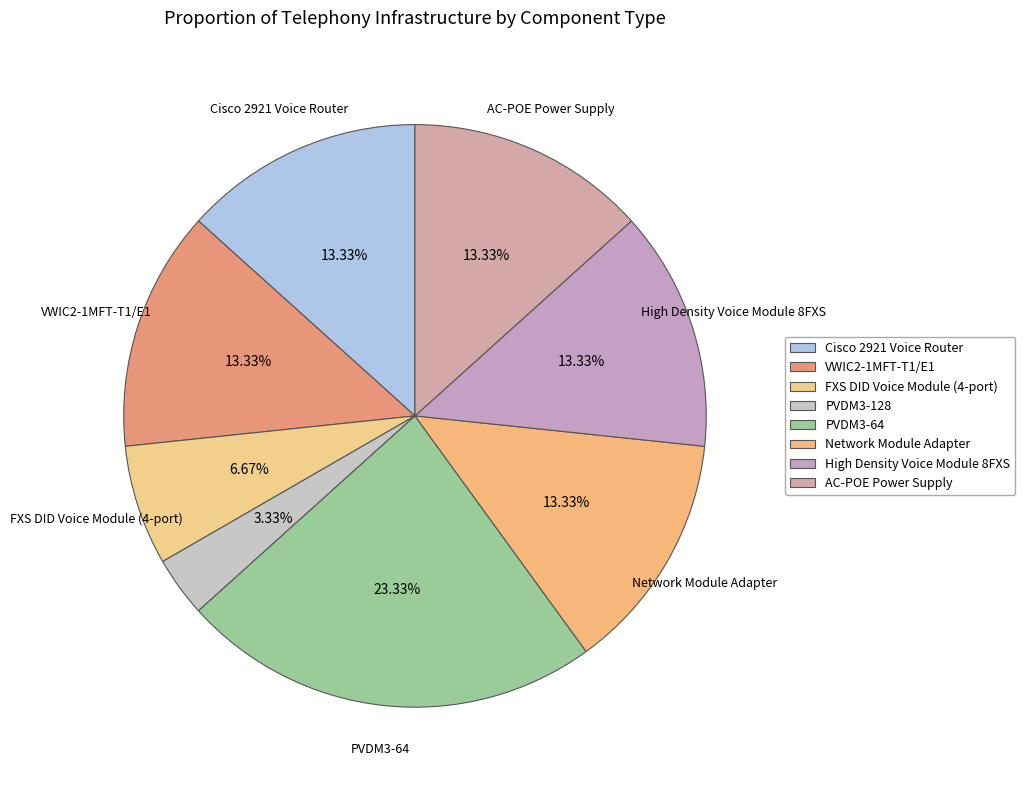

What is the total percentage of AC-POE Power Supply and FXS DID Voice Module (4-port)?

20.0%